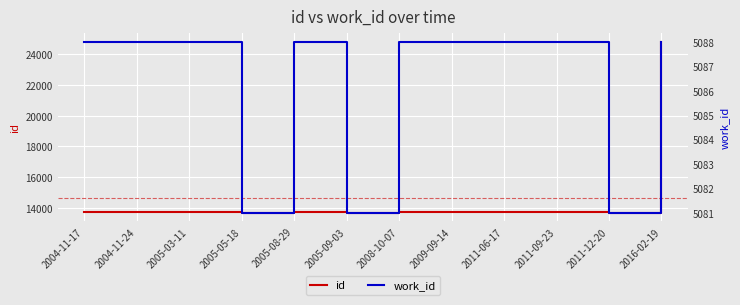

Rank the series by their maximum value, from highest to lowest.

id, work_id